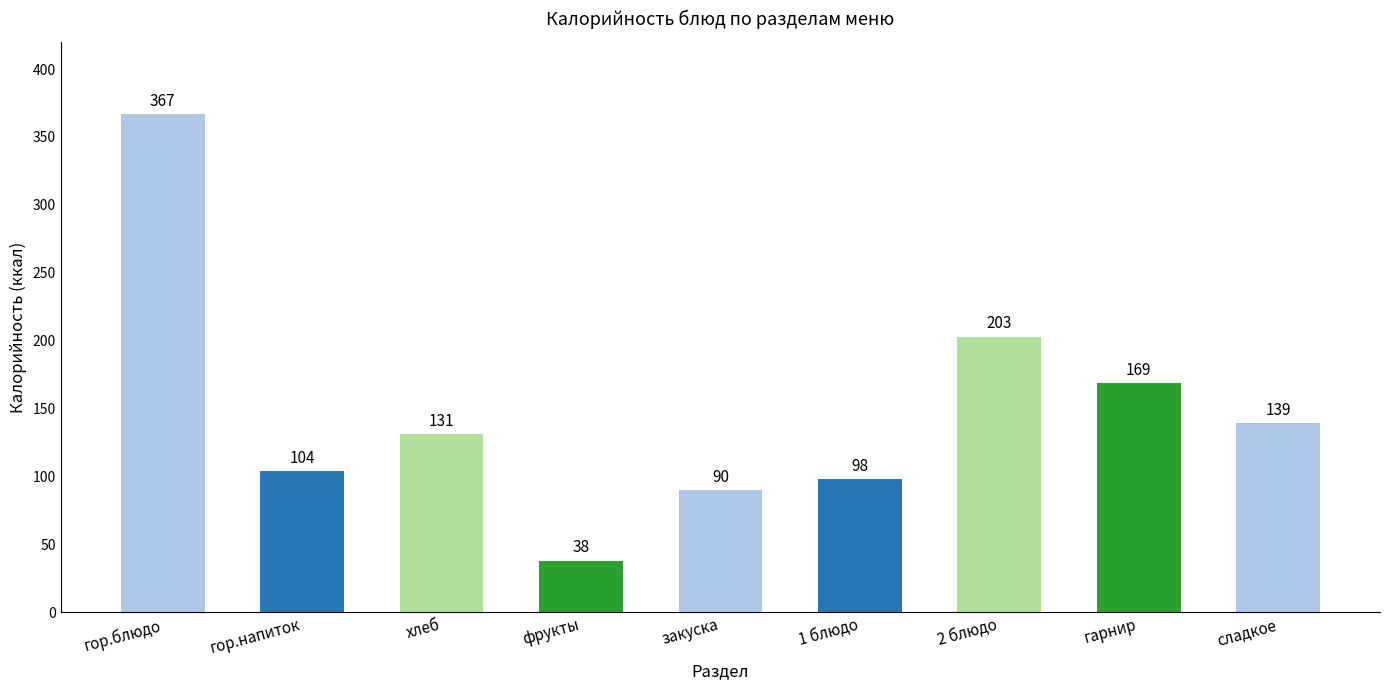

True or false: the data shows 70 at гор.напиток.

False